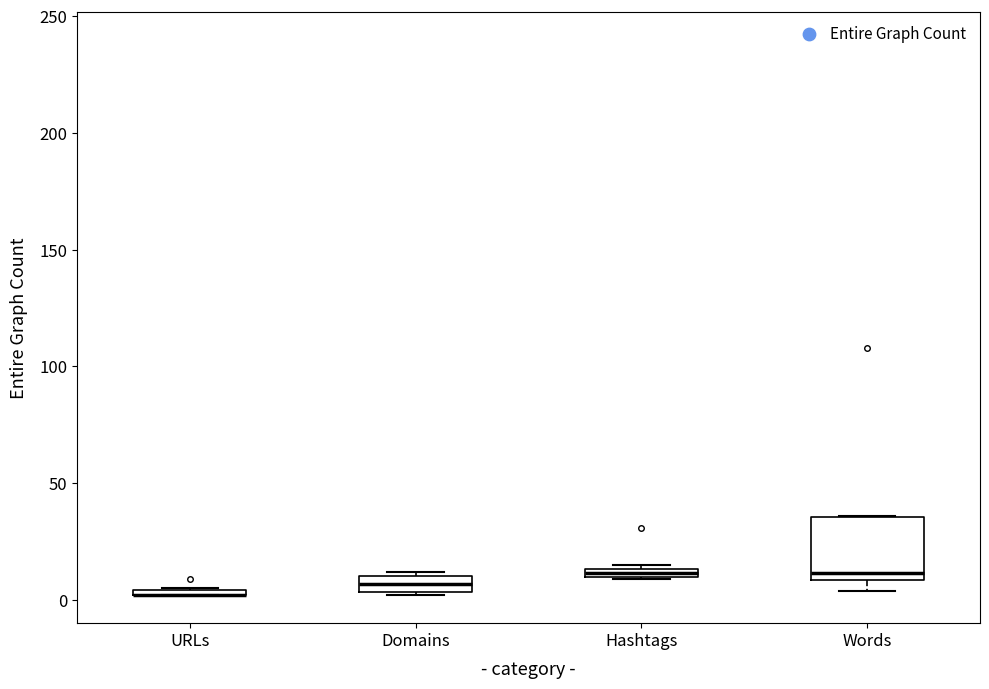

Comparing the boxes themselves (not the whiskers), which one is the tallest?

Words